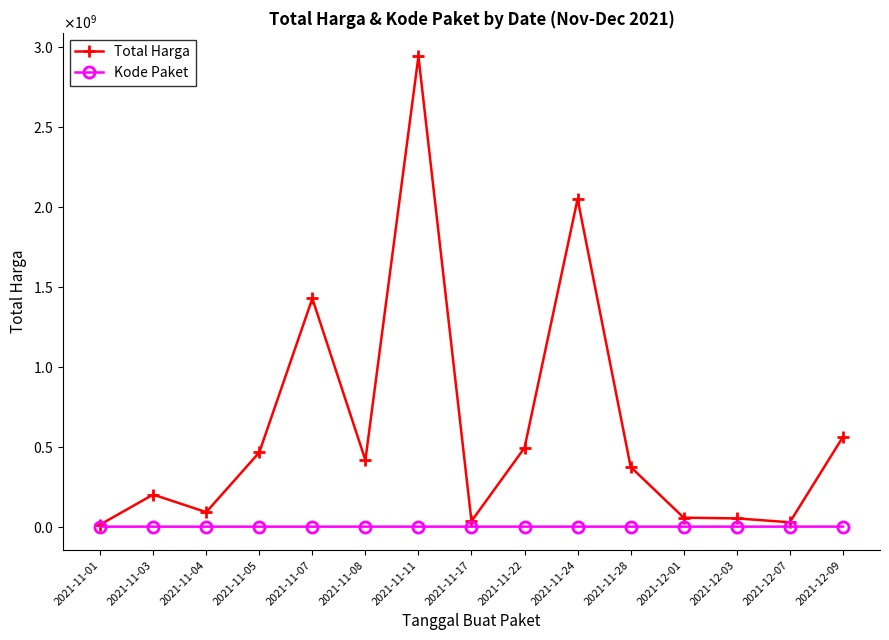

What are all the series names shown in the legend?

Total Harga, Kode Paket